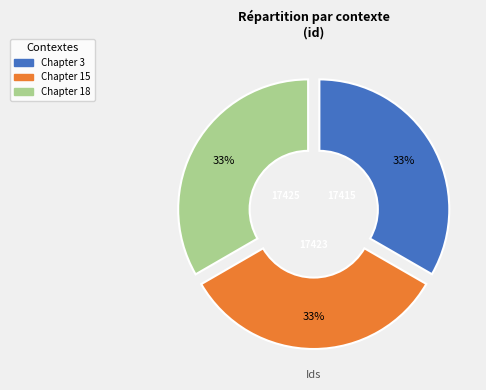

To the nearest percent, what portion does Chapter 15 represent?

33%